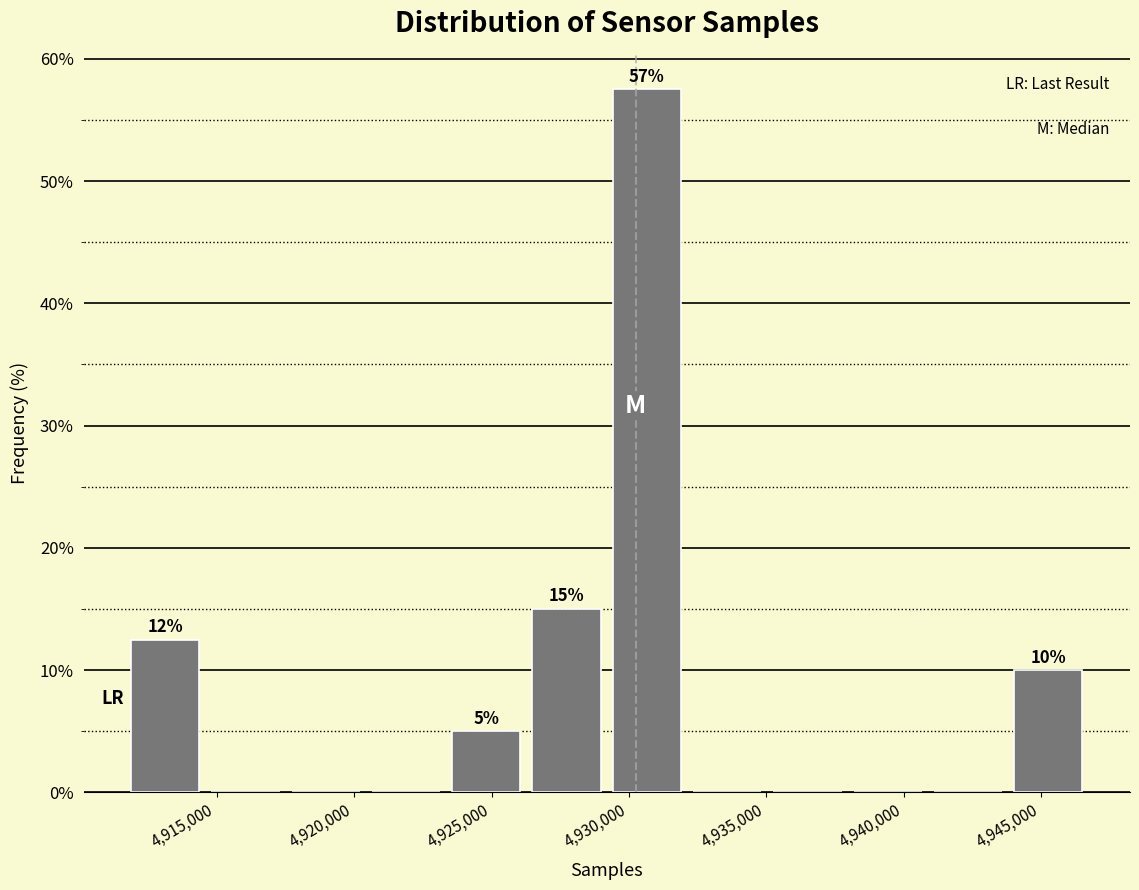

Over which range of the x-axis is the bar tallest?

4929000 to 4932000